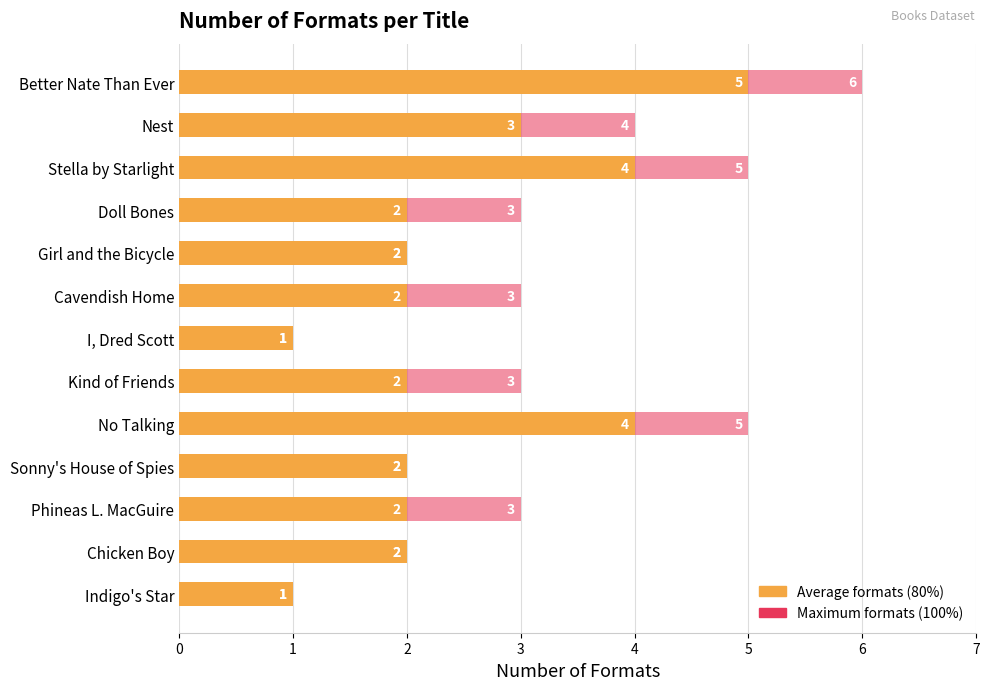

Between Better Nate Than Ever and Phineas L. MacGuire, which series saw the biggest shift?

Average (80%)